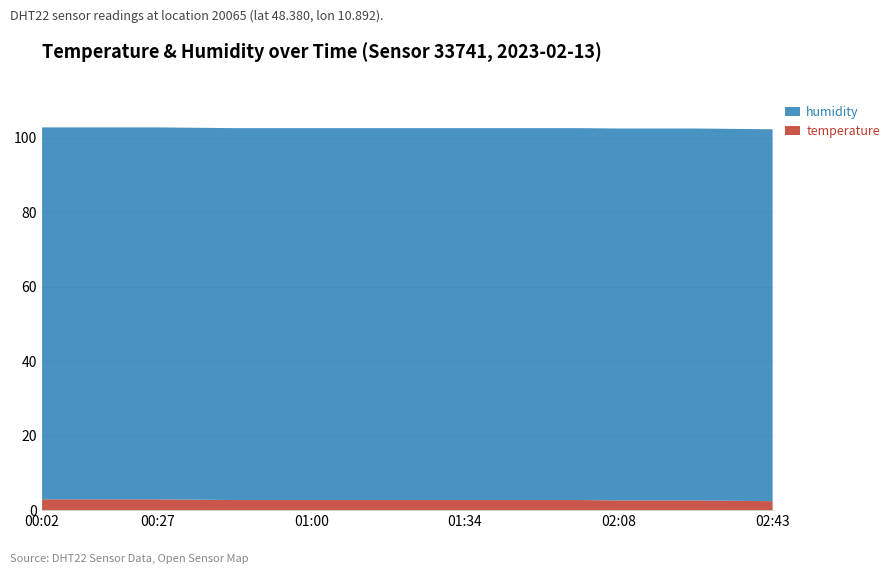

Reading left to right, transcribe all the data shown in this chart.

temperature: 2.9	2.9	2.9	2.9	2.8	2.7	2.7	2.7	2.7	2.7	2.7	2.7	2.7	2.7	2.7	2.6	2.6	2.6	2.5	2.4
humidity: 99.9	99.9	99.9	99.9	99.9	99.9	99.9	99.9	99.9	99.9	99.9	99.9	99.9	99.9	99.9	99.9	99.9	99.9	99.9	99.9